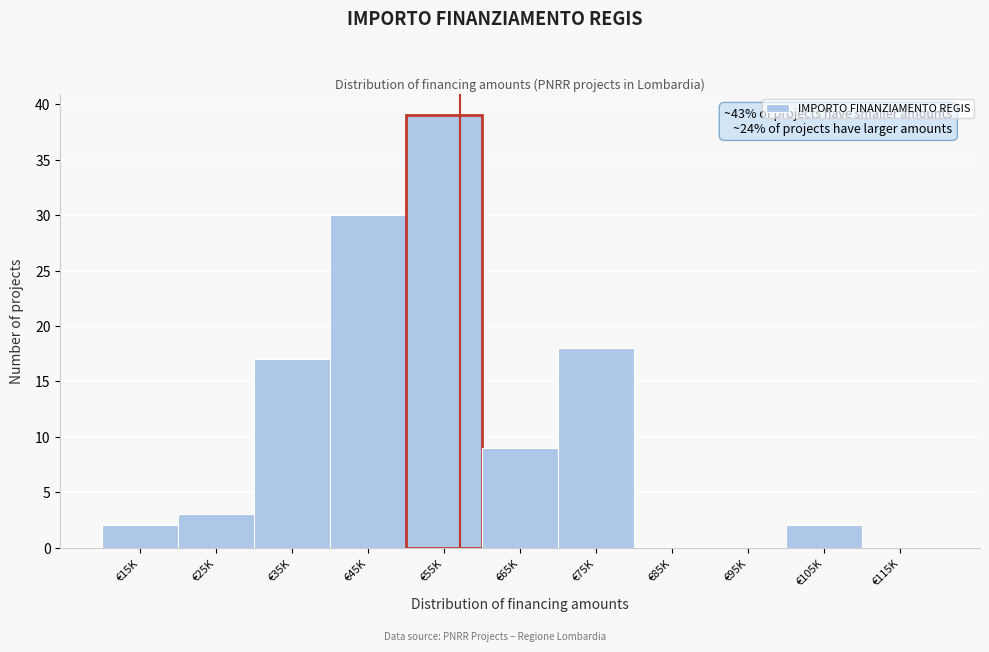

Reading right to left, what are all the values shown in this chart?

€115K=0	€105K=2	€95K=0	€85K=0	€75K=18	€65K=9	€55K=39	€45K=30	€35K=17	€25K=3	€15K=2